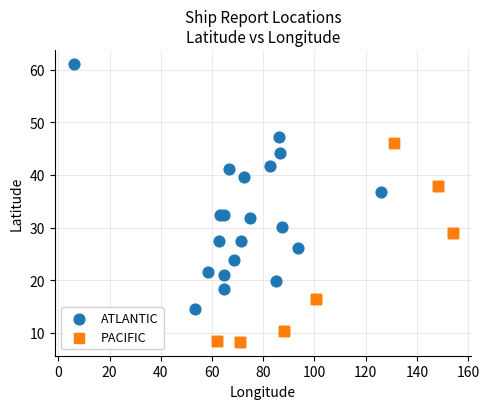

Which series has the largest Y range (max minus min)?

ATLANTIC